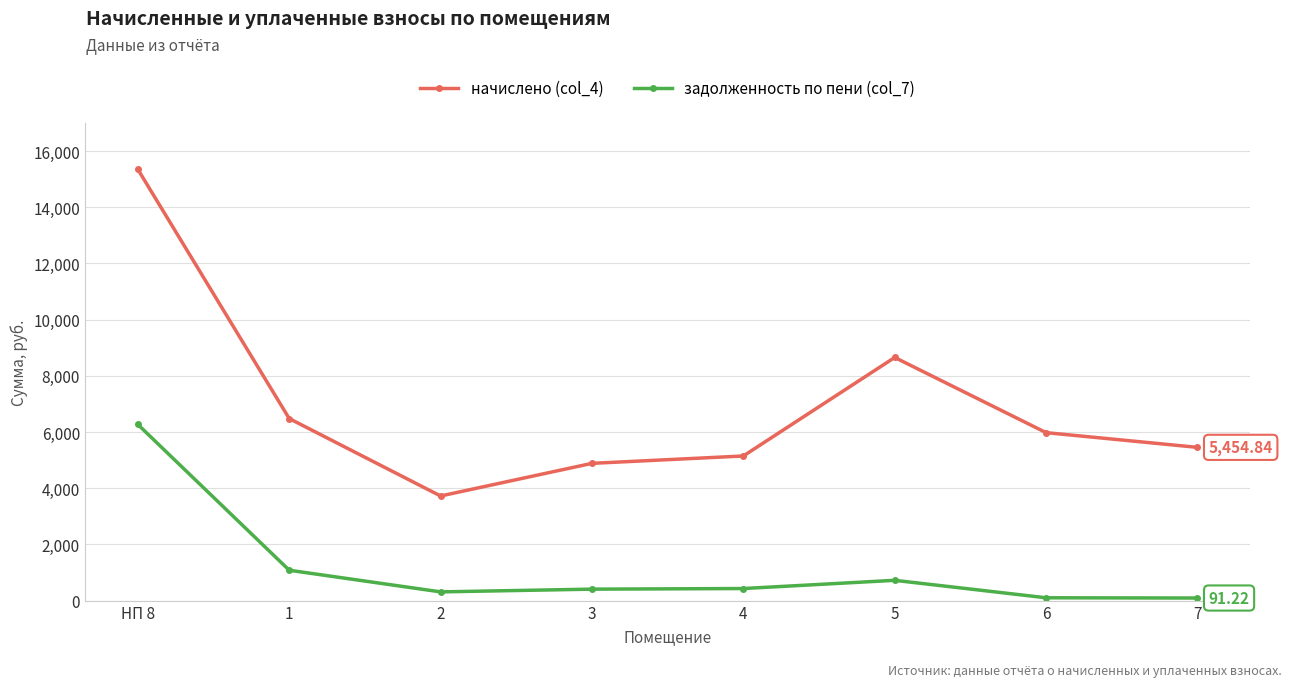

What is the value of the задолженность по пени (col_7) point at the 3rd from the left?

309.8